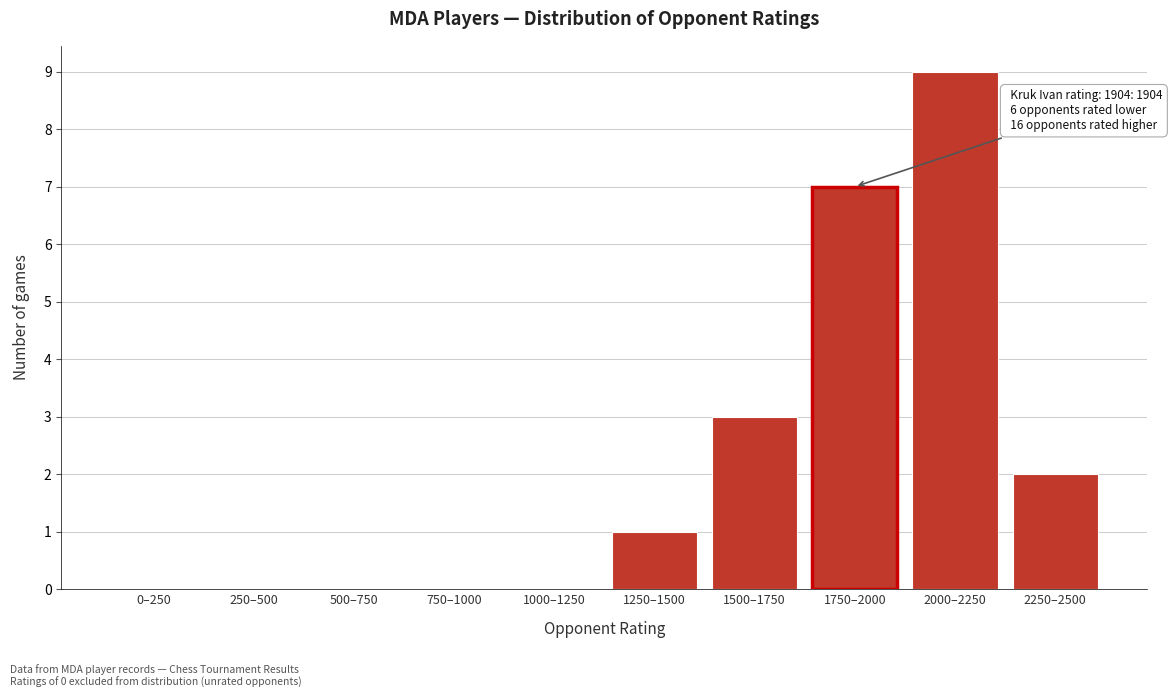

Reading left to right, transcribe all the data shown in this chart.

0–250=0	250–500=0	500–750=0	750–1000=0	1000–1250=0	1250–1500=1	1500–1750=3	1750–2000=7	2000–2250=9	2250–2500=2